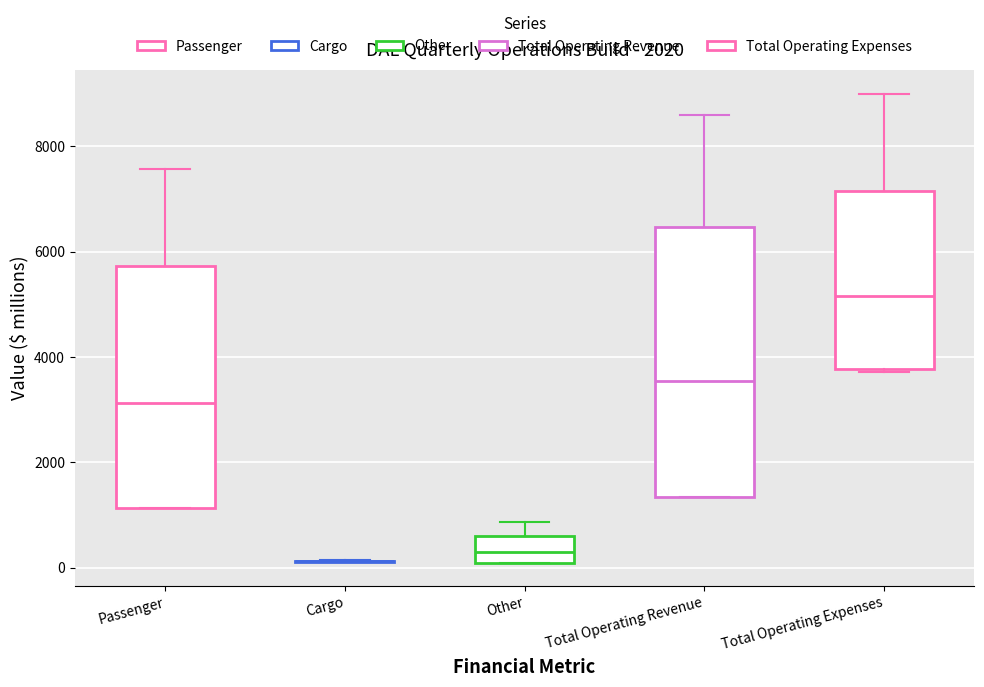

Reading left to right, read every box against the y-axis: the position of its median line, the range the box covers, and the ends of its whiskers. The values are not printed on the chart, so give them approximately, as read against the axis.

Passenger: median 3200, box 1200 to 5800, whiskers 1200 to 7600
Cargo: box collapsed to a line at 200, whiskers 200 to 200
Other: median 400, box 0 to 600, whiskers 0 to 800
Total Operating Revenue: median 3600, box 1400 to 6400, whiskers 1400 to 8600
Total Operating Expenses: median 5200, box 3800 to 7200, whiskers 3800 to 9000